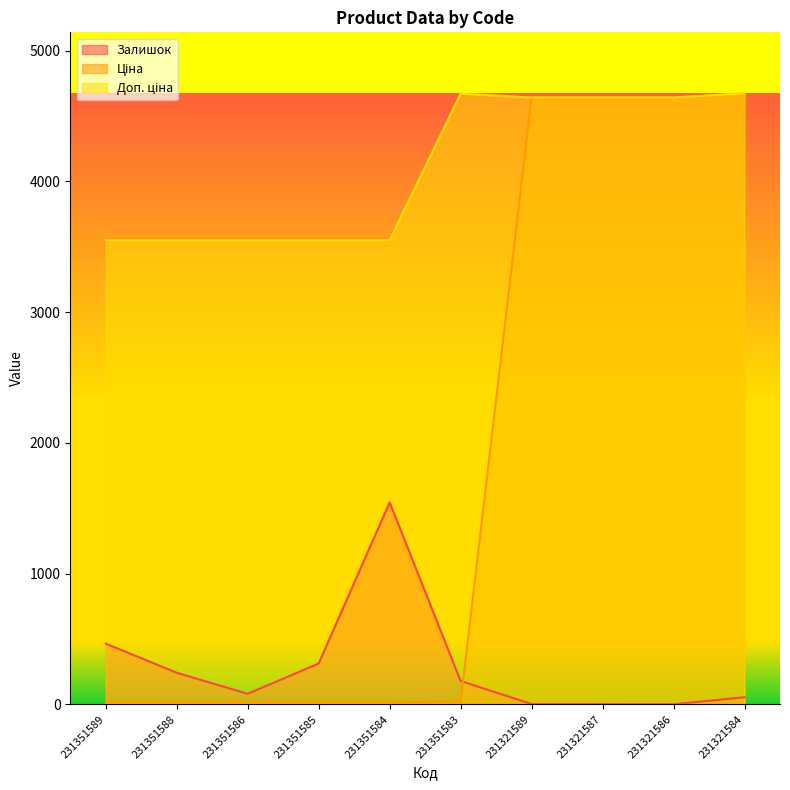

What is the total value across all series at 231351583?

4870.8